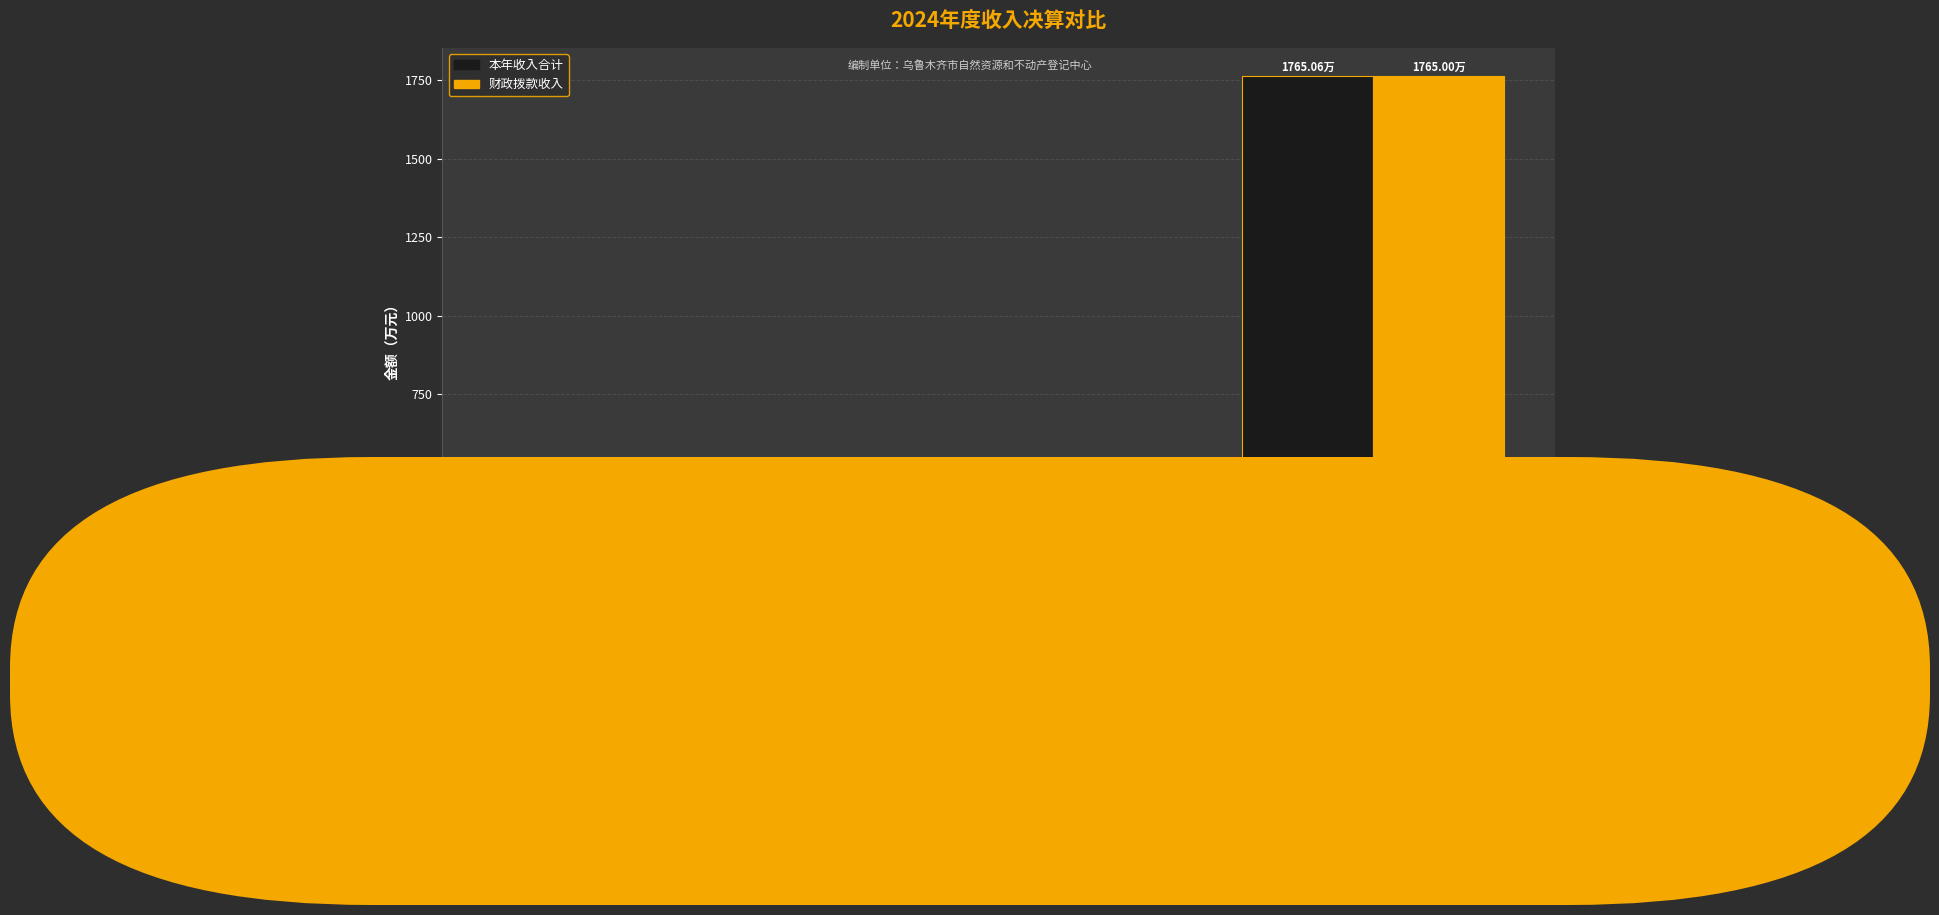

Is the value of 财政拨款收入 at 社会保障和就业支出 greater than the value of 本年收入合计 at 科学技术支出?

Yes